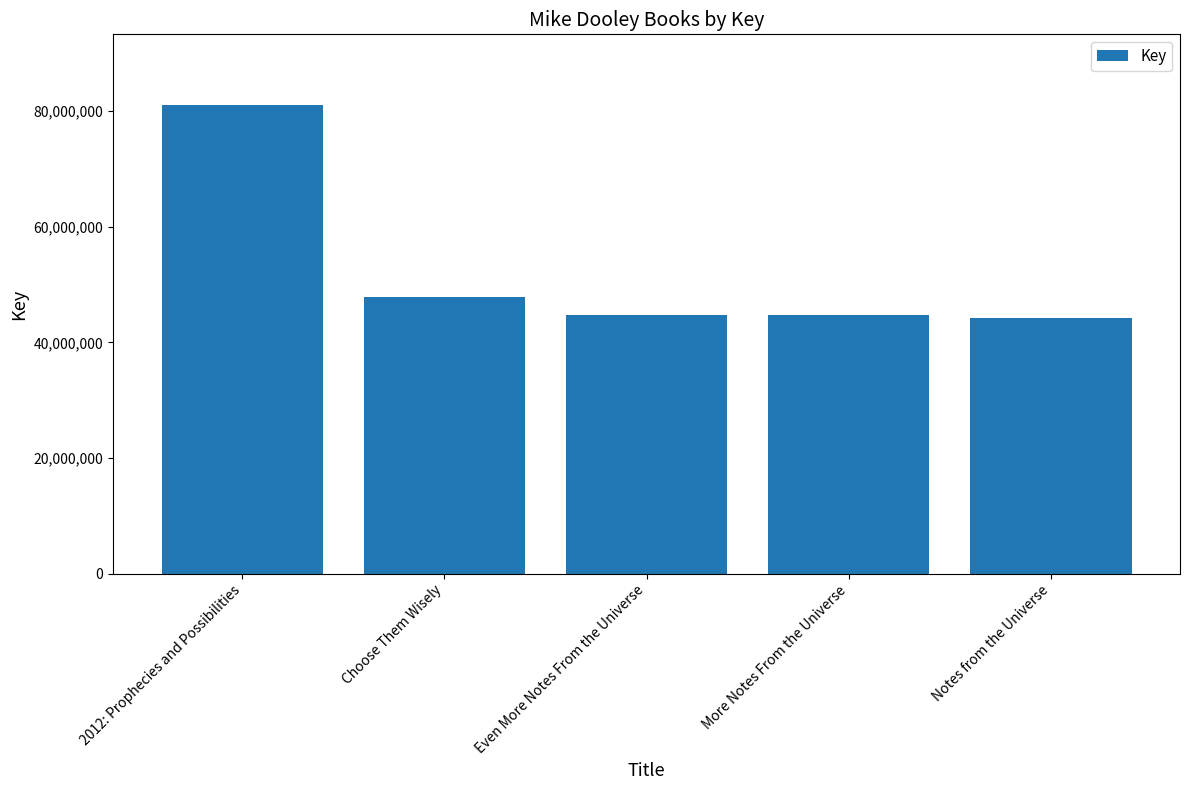

The value at More Notes From the Universe is 44684319. True or false?

True